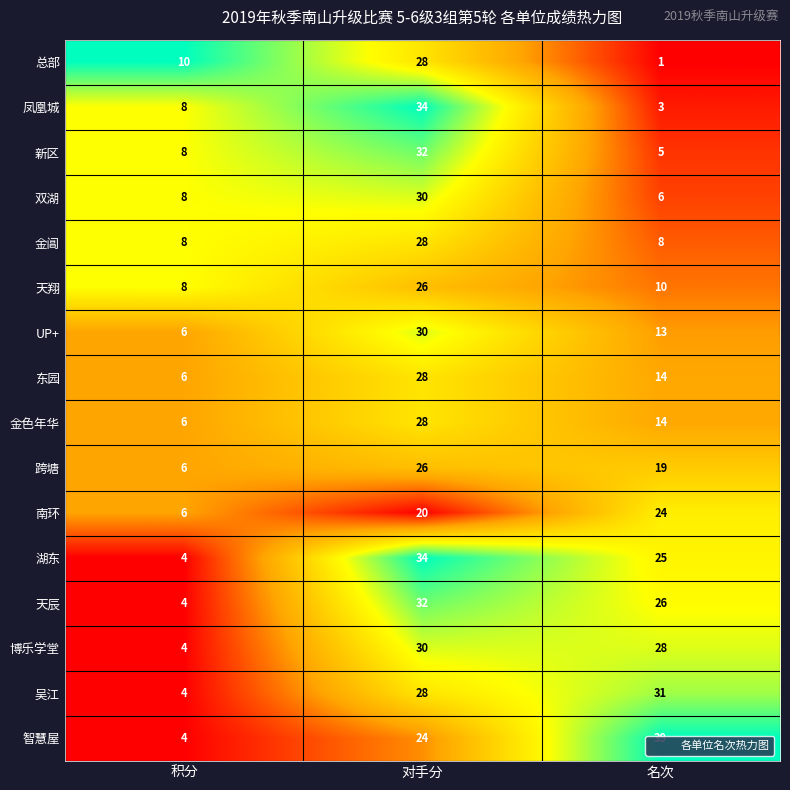

Which series has the largest total across all categories?

智慧屋